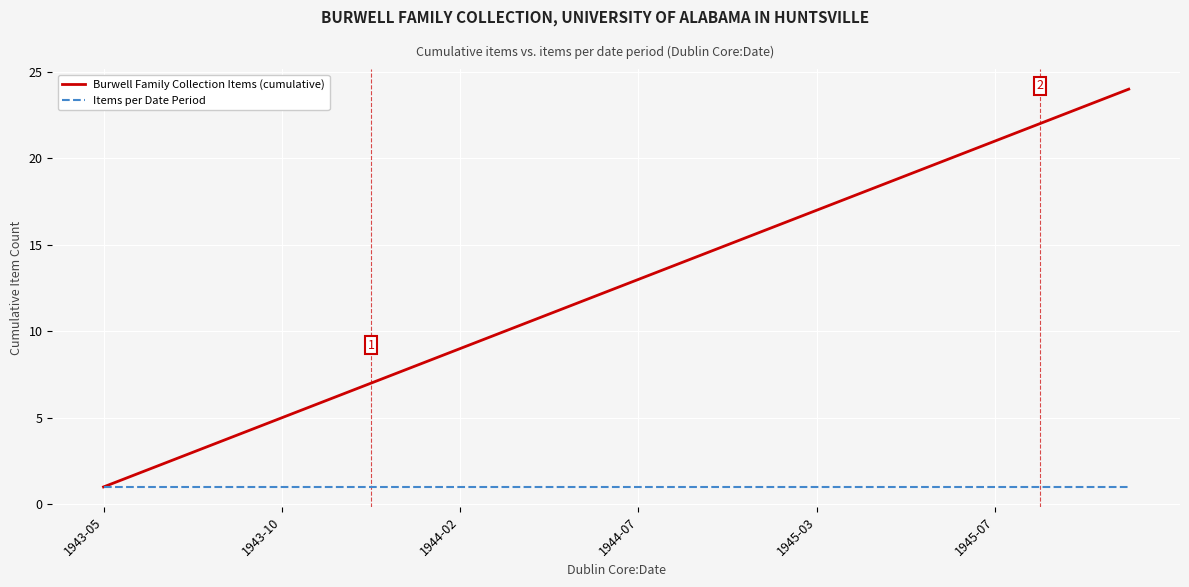

Rank the series by their average value, from lowest to highest.

Items per Date Period, Burwell Family Collection Items (cumulative)